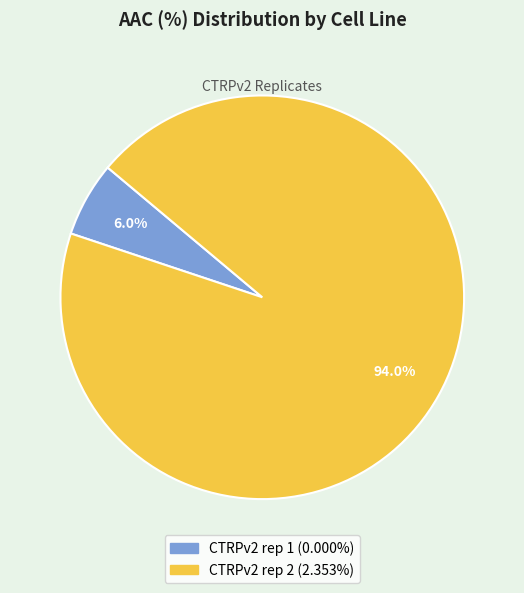

To the nearest percent, what is the difference between the largest and smallest slice percentages?

88%